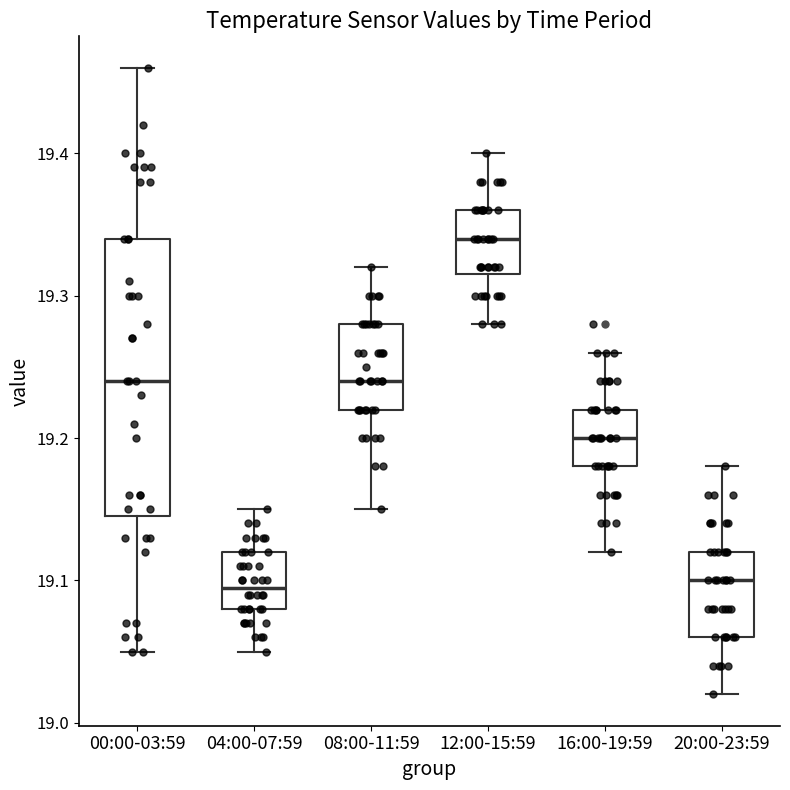

Which box is the tallest, from its lower edge to its upper edge?

00:00-03:59